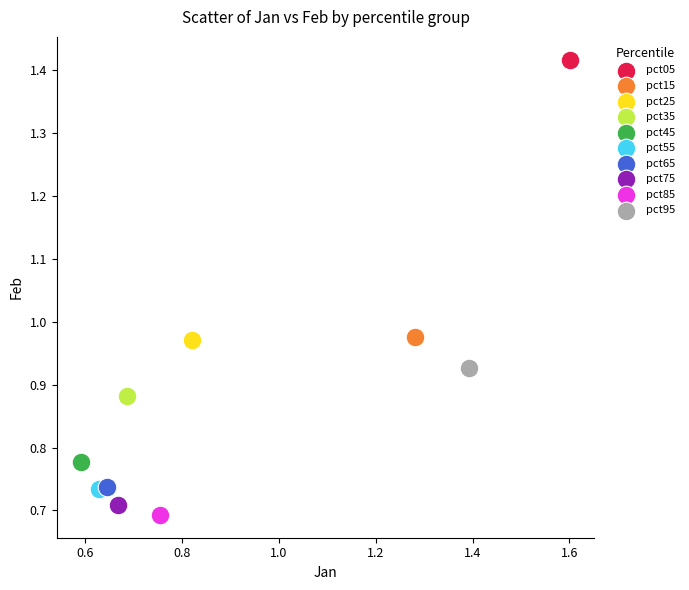

What are all the series names shown in the legend?

pct05, pct15, pct25, pct35, pct45, pct55, pct65, pct75, pct85, pct95